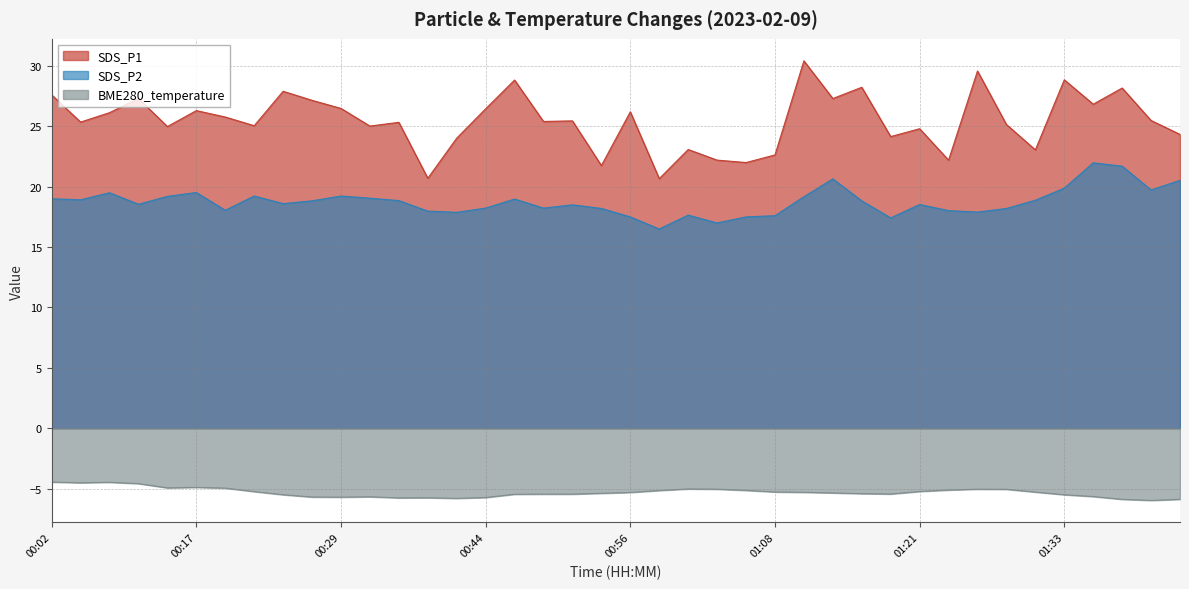

At which label does SDS_P2 reach its peak?

01:35